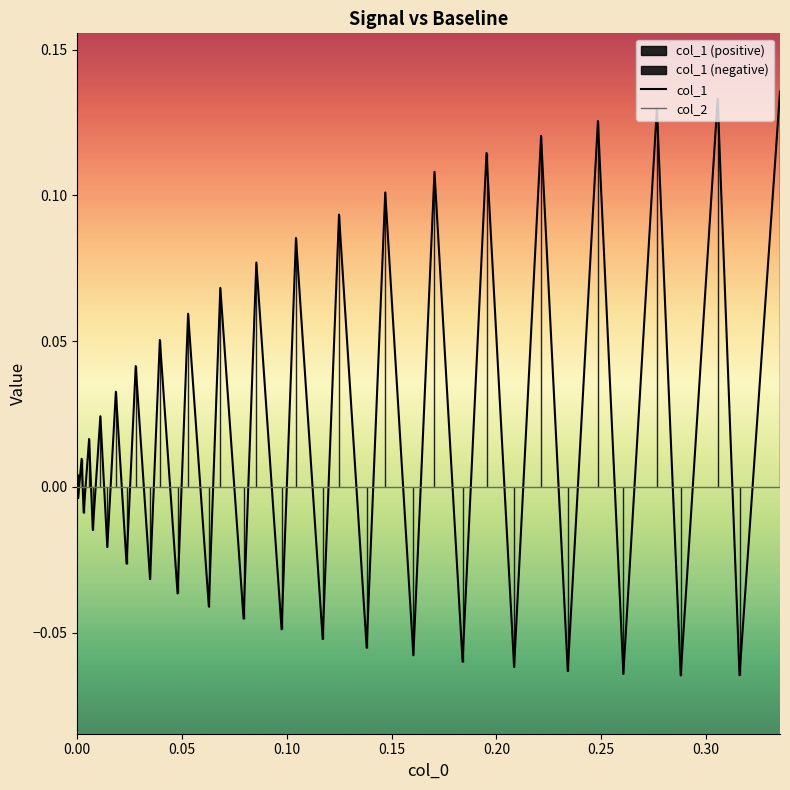

How many intersections are there between col_2 and col_1?

38